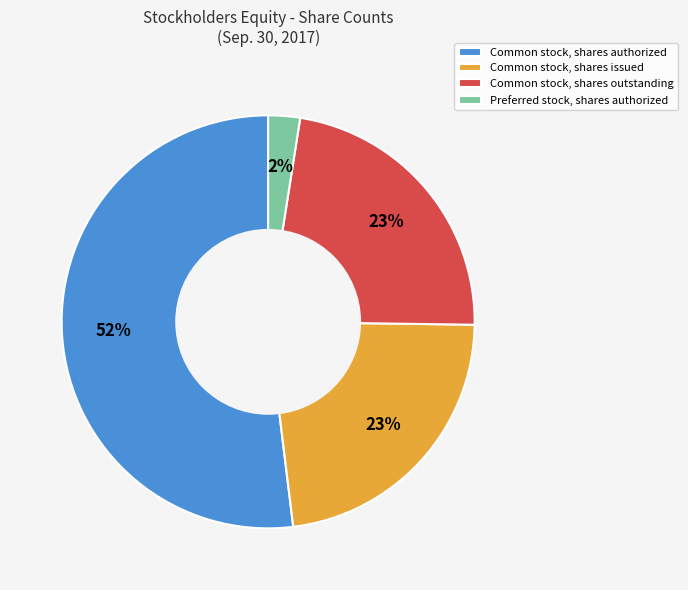

To the nearest percent, what is the combined percentage of Common stock, shares outstanding and Common stock, shares issued?

46%